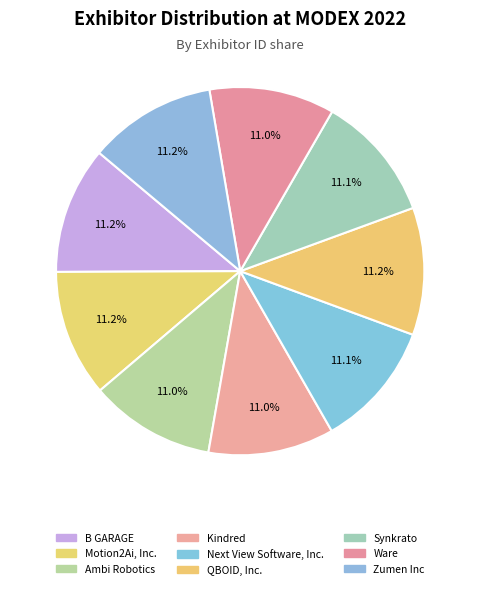

How many slices are in this pie chart?

9